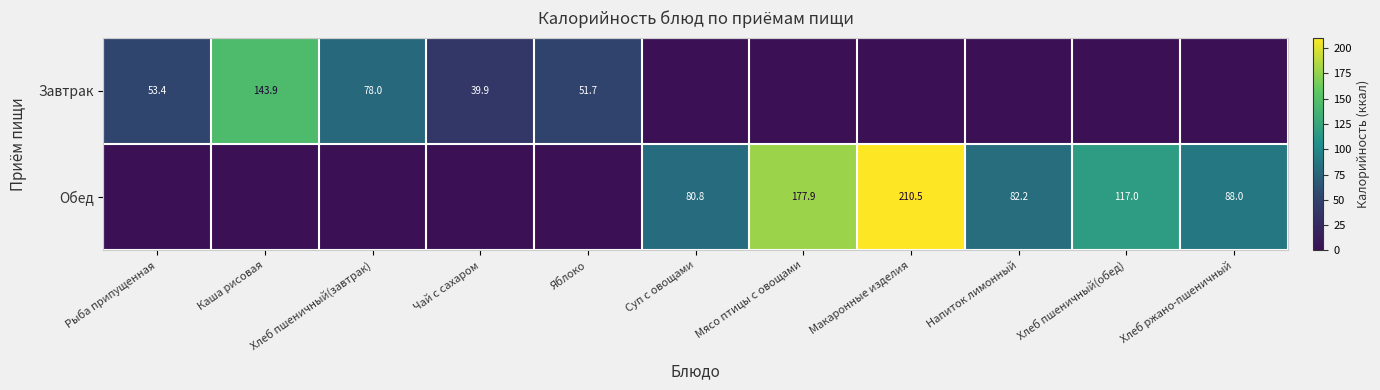

At how many categories does at least one series exceed 147?

2